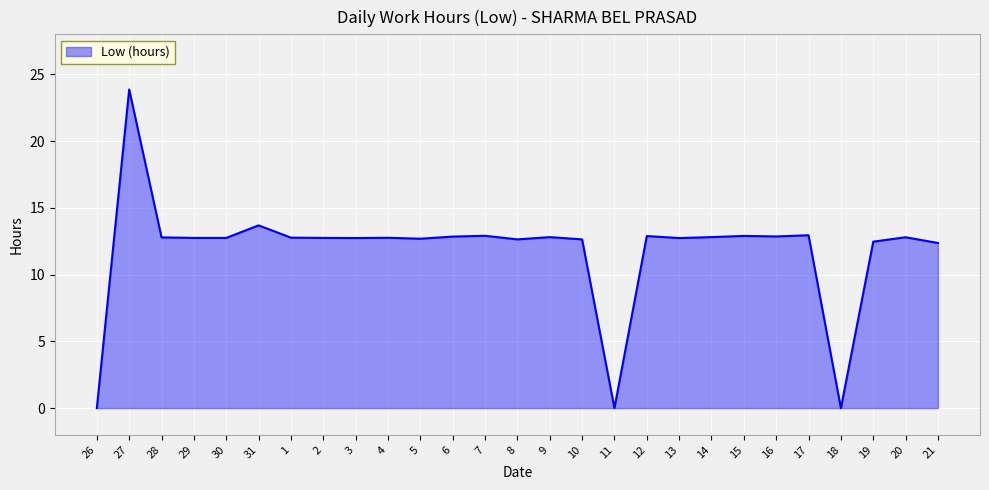

What is the average value?

11.8